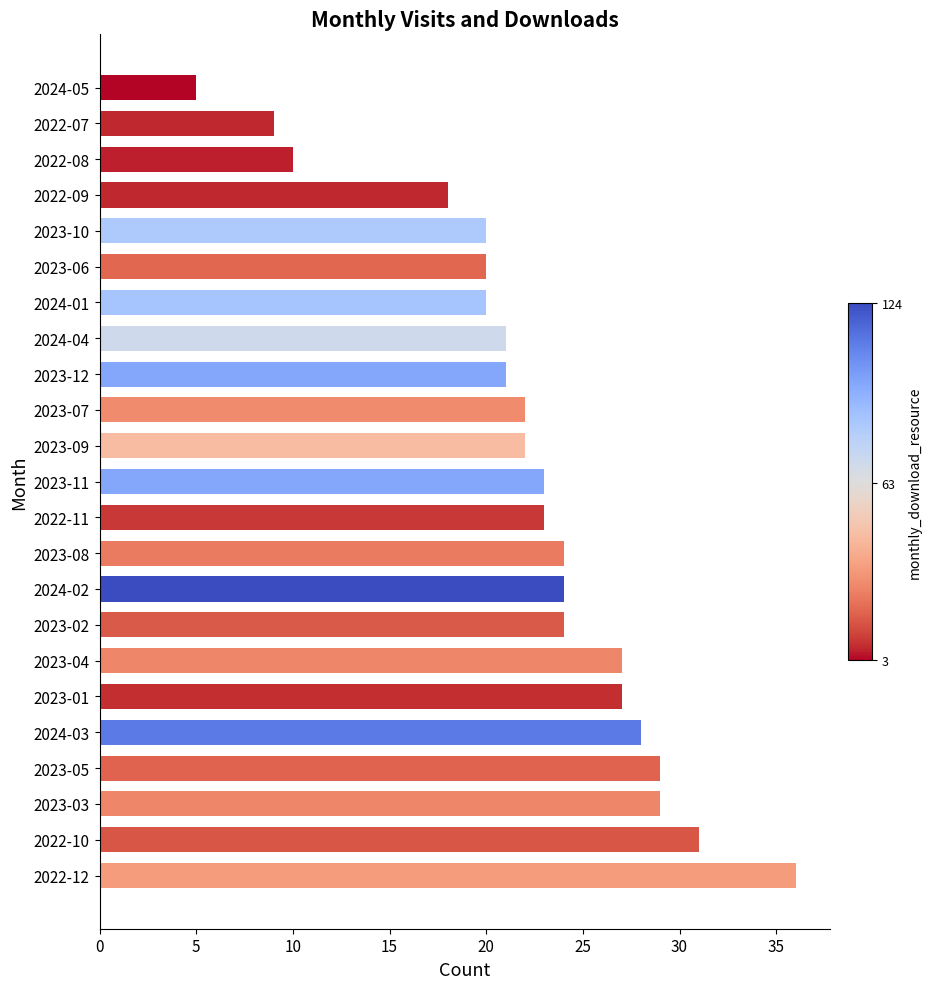

Approximately how many times larger is the value at 2023-12 compared to 2023-11?

0.9